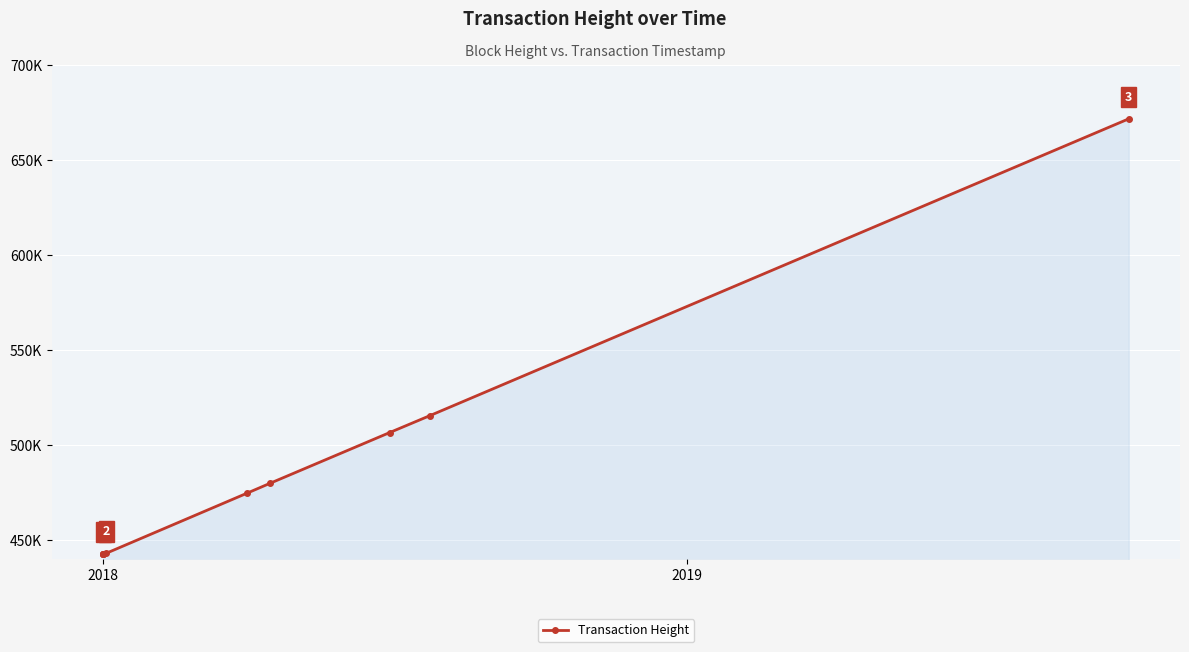

The value at 2018 is 769232. True or false?

False